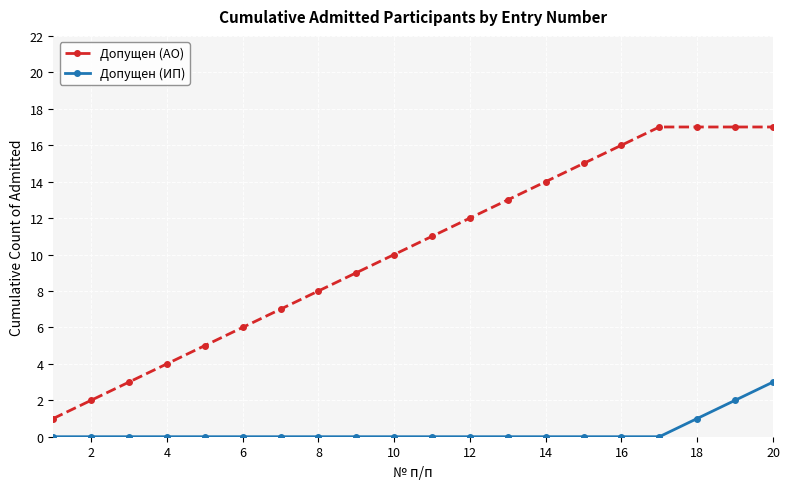

Rank the series by their average value, from highest to lowest.

Допущен (АО), Допущен (ИП)